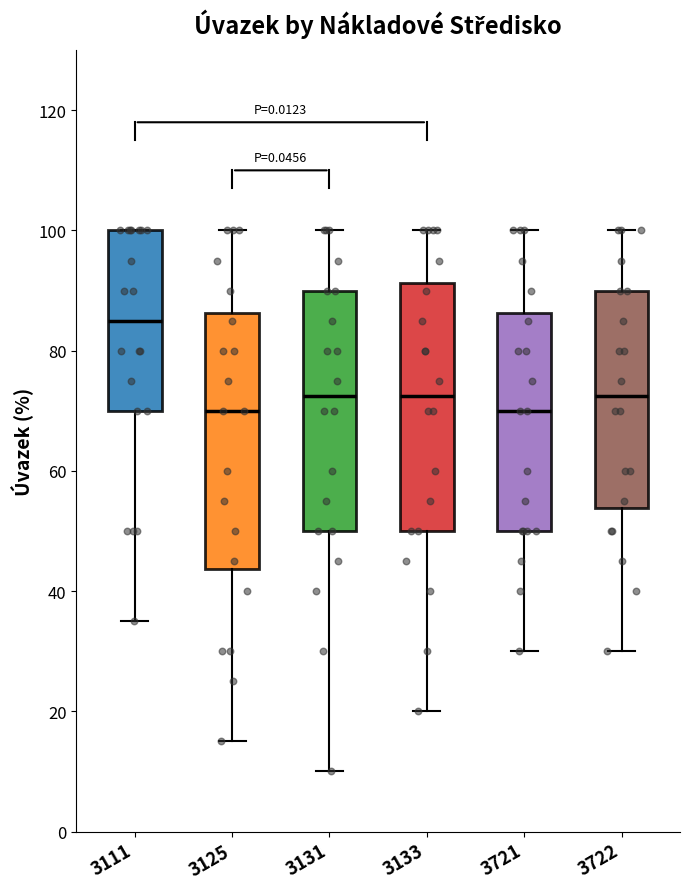

Reading left to right, read every box against the y-axis: the position of its median line, the range the box covers, and the ends of its whiskers. The values are not printed on the chart, so give them approximately, as read against the axis.

3111: median 86, box 70 to 100, whiskers 36 to 100
3125: median 70, box 44 to 86, whiskers 16 to 100
3131: median 72, box 50 to 90, whiskers 10 to 100
3133: median 72, box 50 to 92, whiskers 20 to 100
3721: median 70, box 50 to 86, whiskers 30 to 100
3722: median 72, box 54 to 90, whiskers 30 to 100